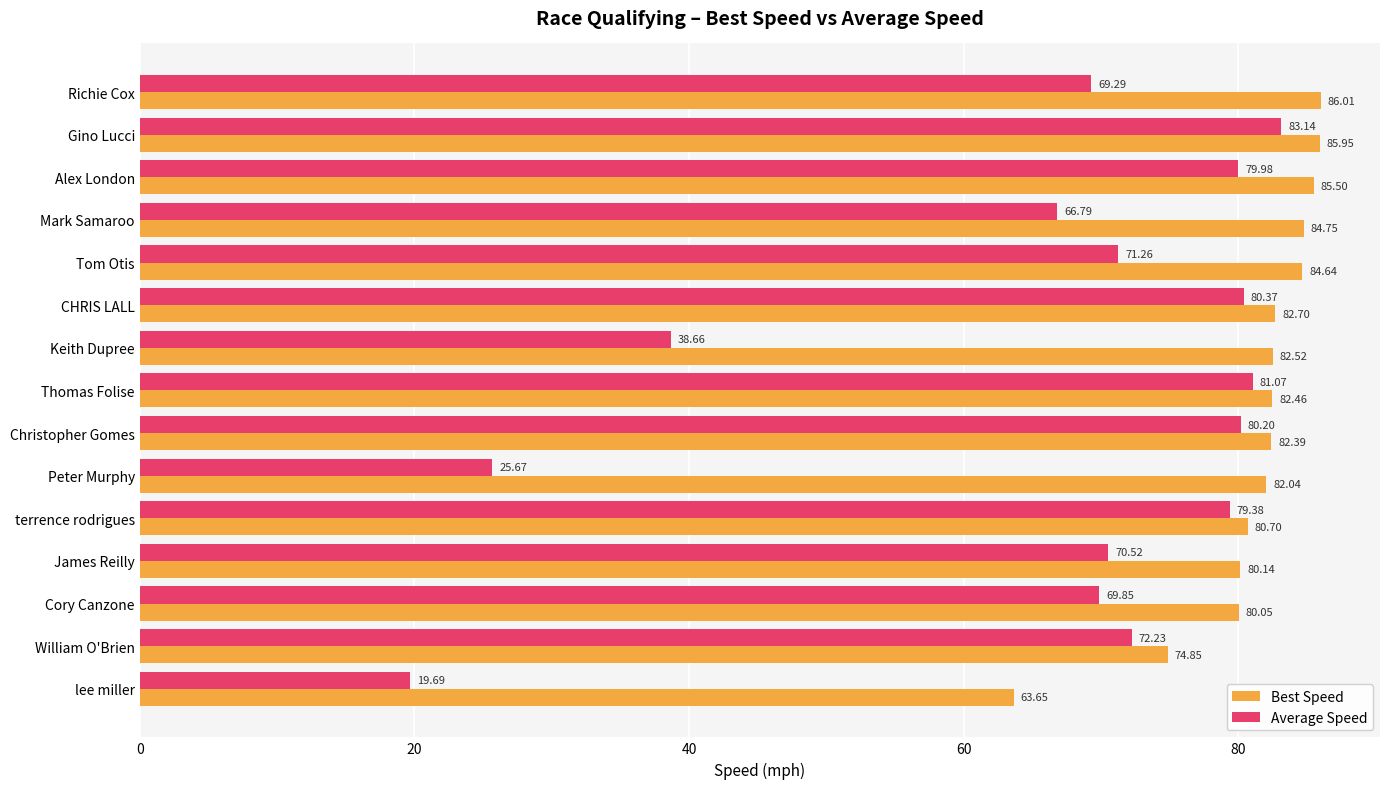

Rank the series by their maximum value, from lowest to highest.

Average Speed, Best Speed